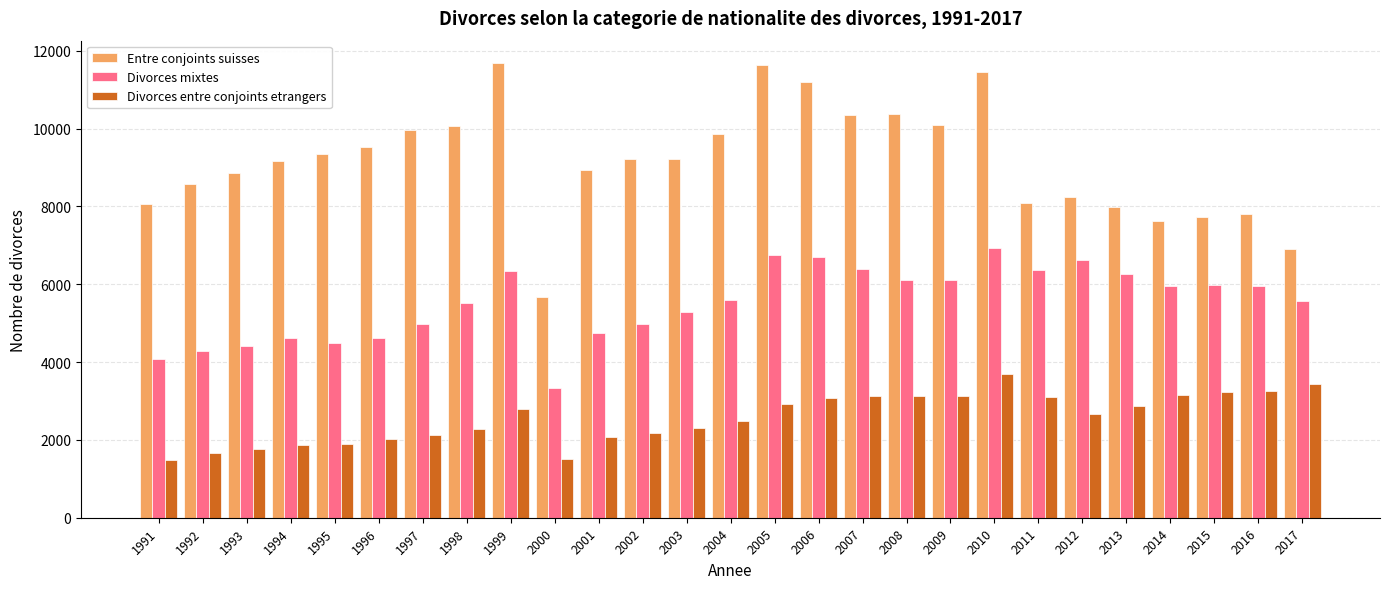

The value of Divorces mixtes at 2004 is 8054. True or false?

False